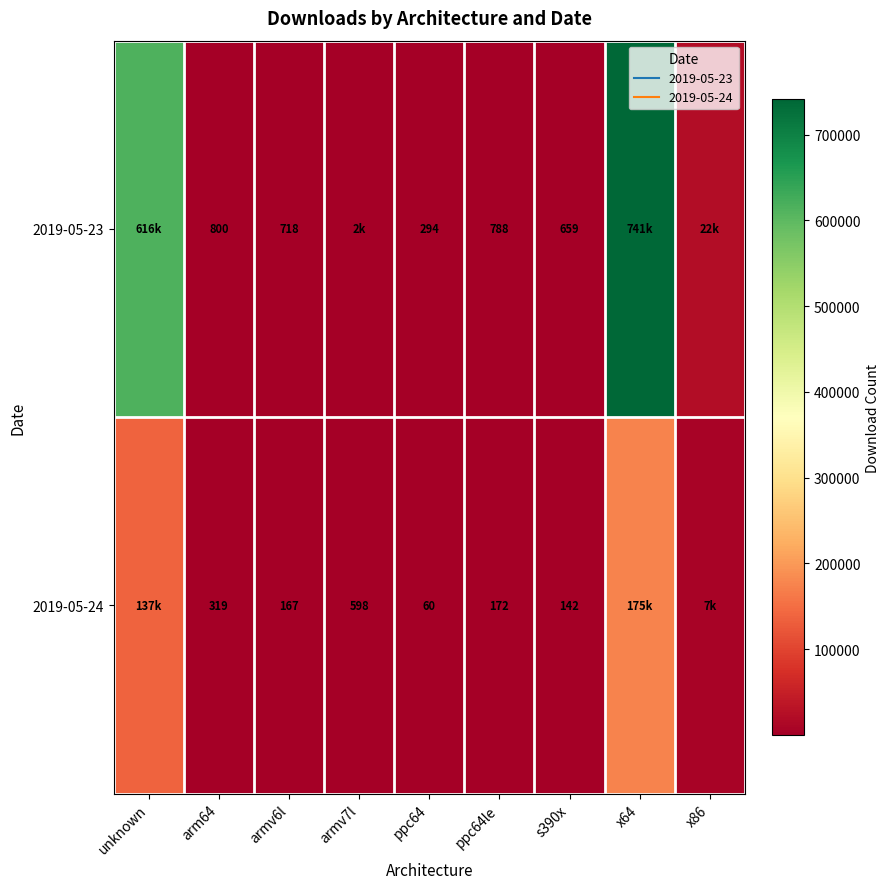

What is the difference between the 2019-05-23 values at x86 and x64?

718864